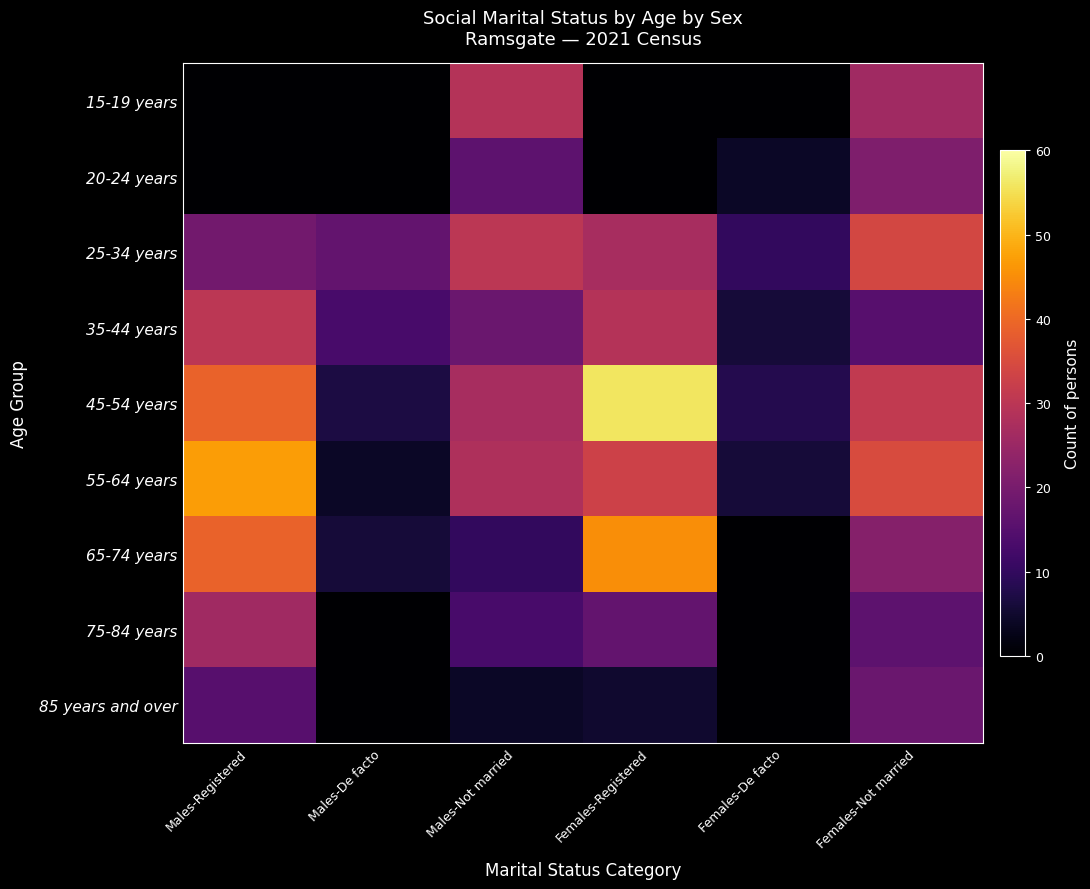

Reading left to right, list all the values displayed in this chart.

15-19 years: Males-Registered=0	Males-De facto=0	Males-Not married=29	Females-Registered=0	Females-De facto=0	Females-Not married=26
20-24 years: Males-Registered=0	Males-De facto=0	Males-Not married=16	Females-Registered=0	Females-De facto=4	Females-Not married=21
25-34 years: Males-Registered=19	Males-De facto=17	Males-Not married=30	Females-Registered=27	Females-De facto=10	Females-Not married=34
35-44 years: Males-Registered=30	Males-De facto=13	Males-Not married=18	Females-Registered=29	Females-De facto=6	Females-Not married=15
45-54 years: Males-Registered=39	Males-De facto=7	Males-Not married=27	Females-Registered=56	Females-De facto=8	Females-Not married=31
55-64 years: Males-Registered=47	Males-De facto=4	Males-Not married=28	Females-Registered=33	Females-De facto=6	Females-Not married=35
65-74 years: Males-Registered=39	Males-De facto=6	Males-Not married=10	Females-Registered=45	Females-De facto=0	Females-Not married=22
75-84 years: Males-Registered=26	Males-De facto=0	Males-Not married=13	Females-Registered=17	Females-De facto=0	Females-Not married=16
85 years and over: Males-Registered=15	Males-De facto=0	Males-Not married=4	Females-Registered=5	Females-De facto=0	Females-Not married=18